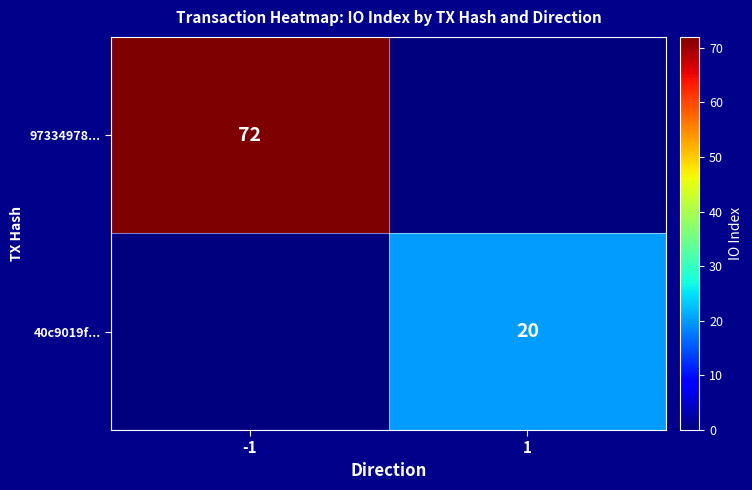

Is it true that 97334978... equals 37 at -1?

False